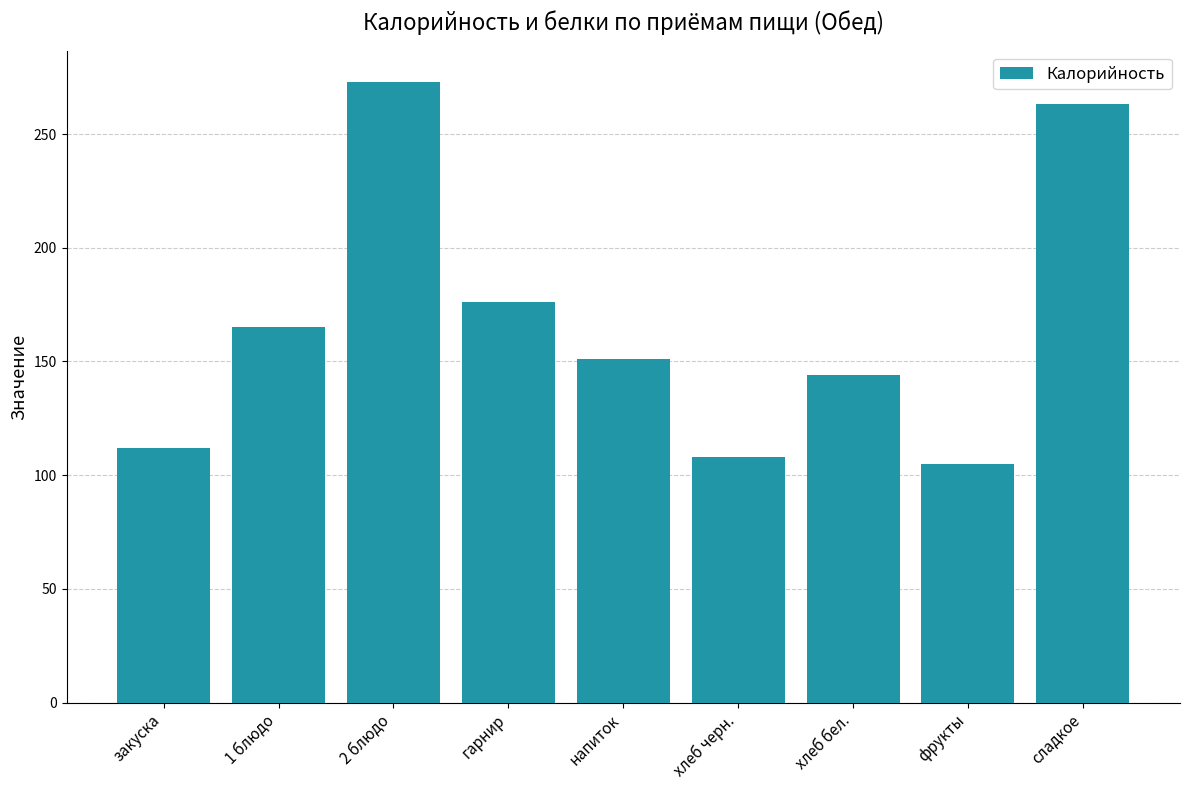

What is the sum of all values?

1497